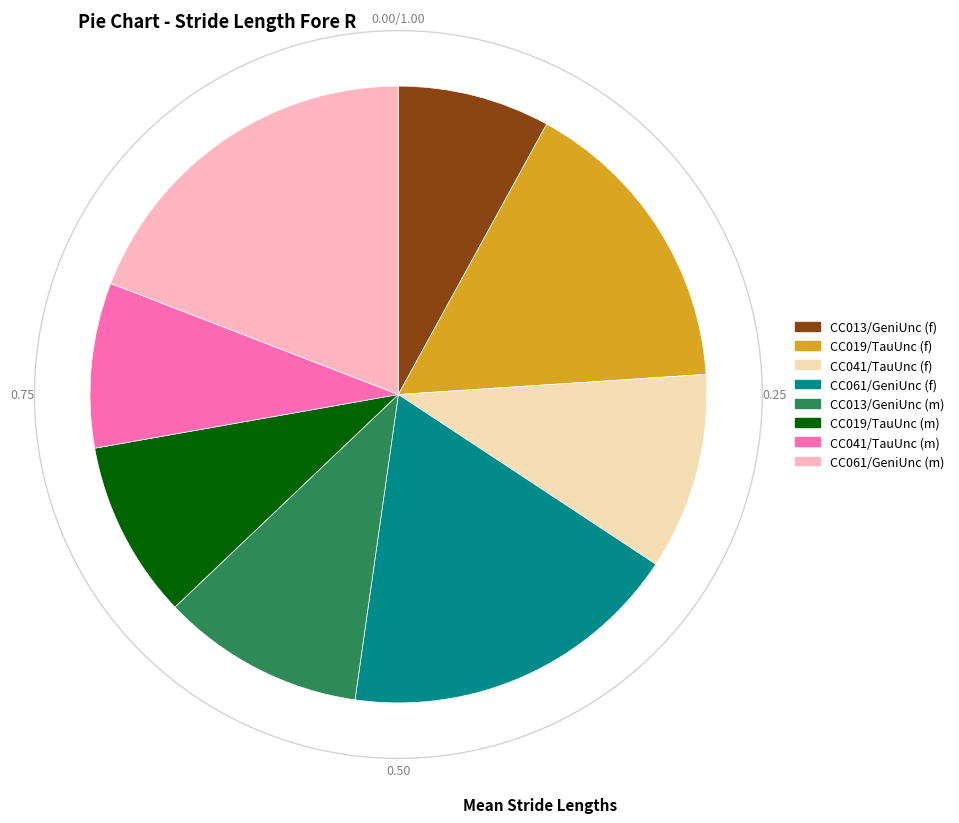

What is the ratio of the value at CC019/TauUnc (m) to the value at CC041/TauUnc (f)?

0.9